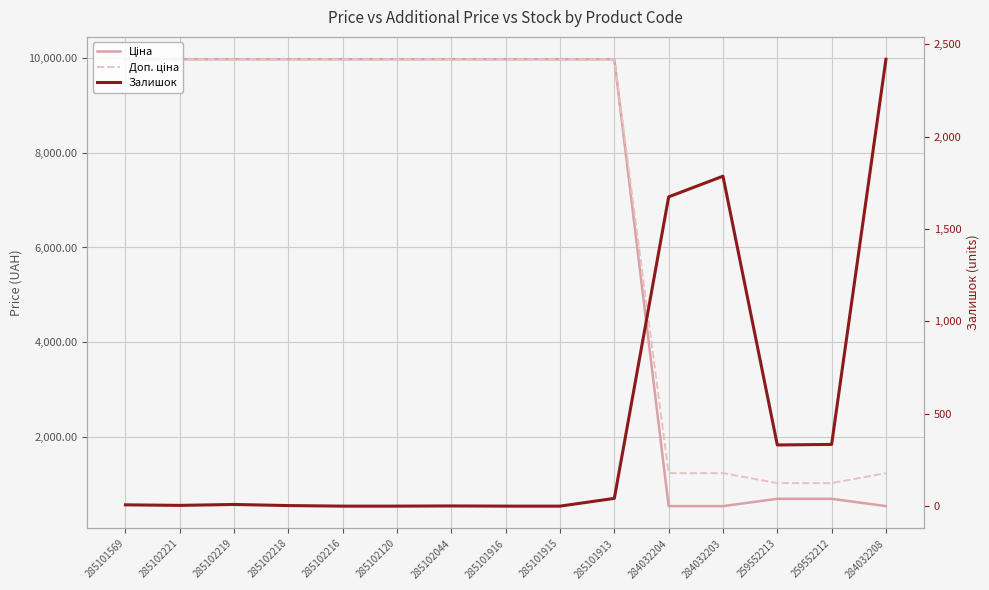

True or false: Доп. ціна has more than 0 interior local peaks.

False